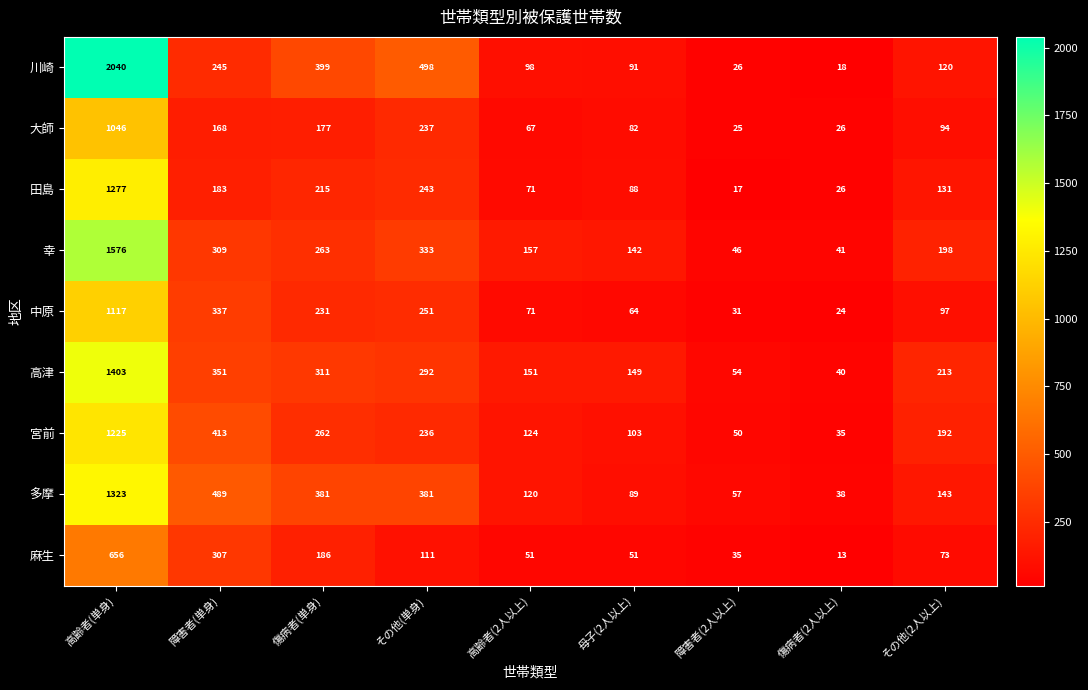

Which series has the largest range (max minus min)?

川崎